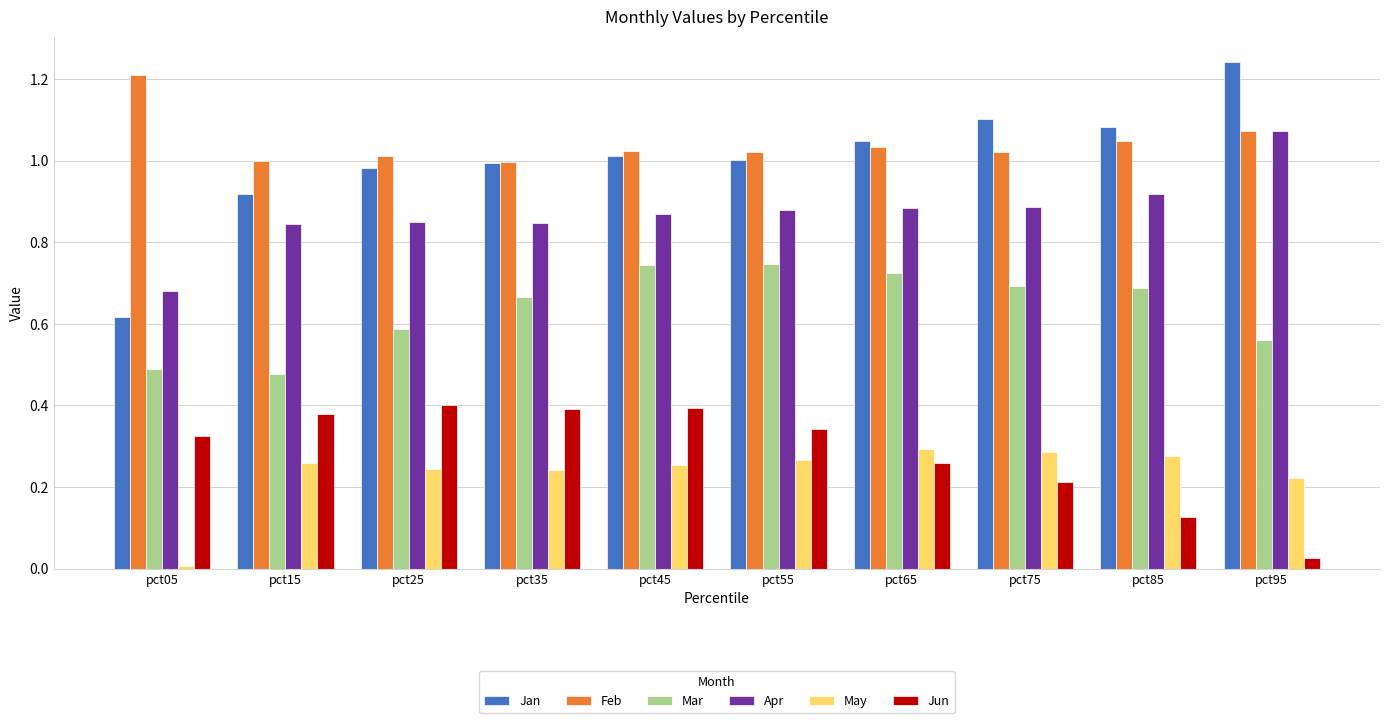

How many groups of bars are there?

10